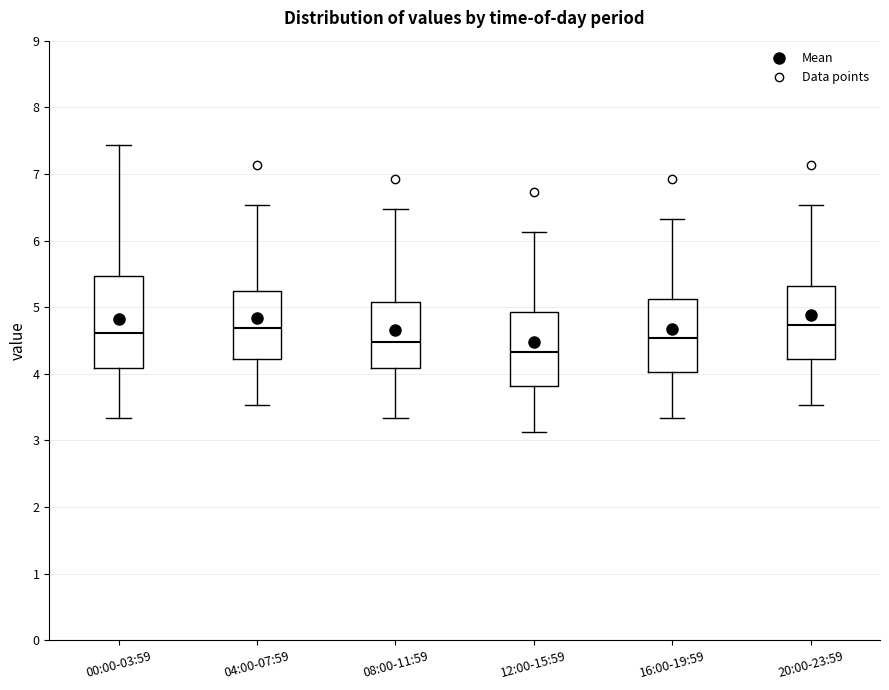

Comparing the boxes themselves (not the whiskers), which one is the tallest?

00:00-03:59